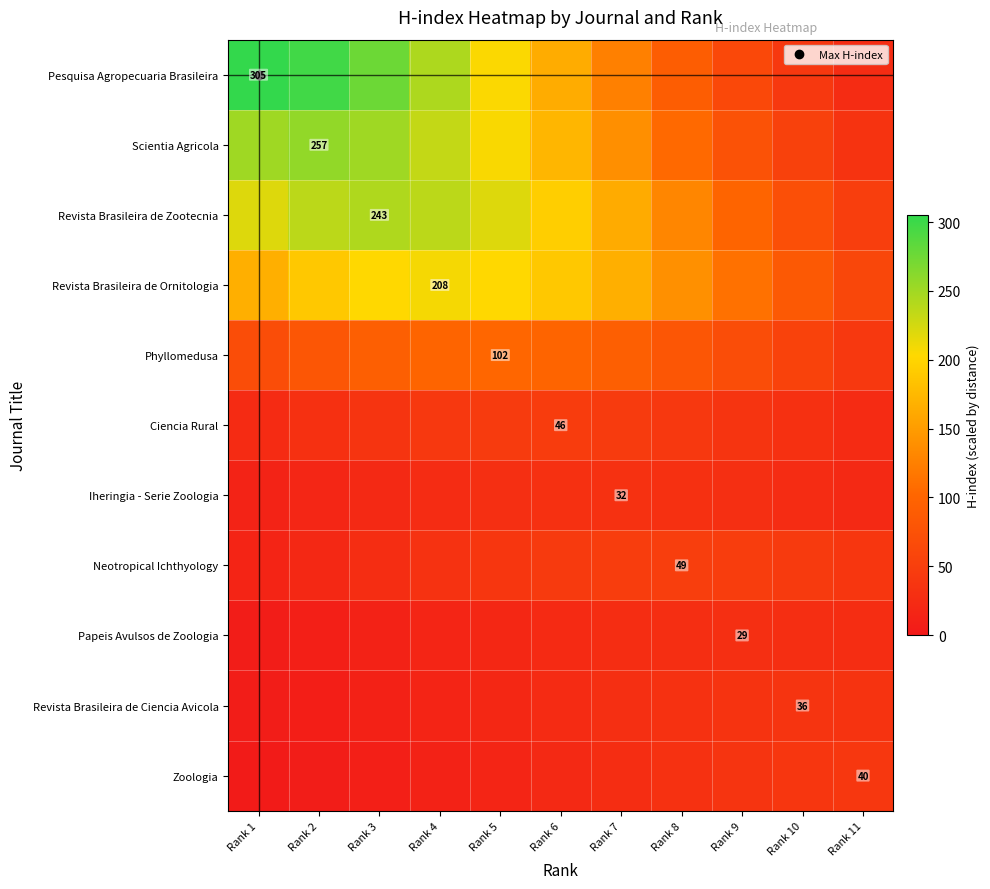

True or false: Revista Brasileira de Zootecnia has a value of 163.4 at Rank 7.

True